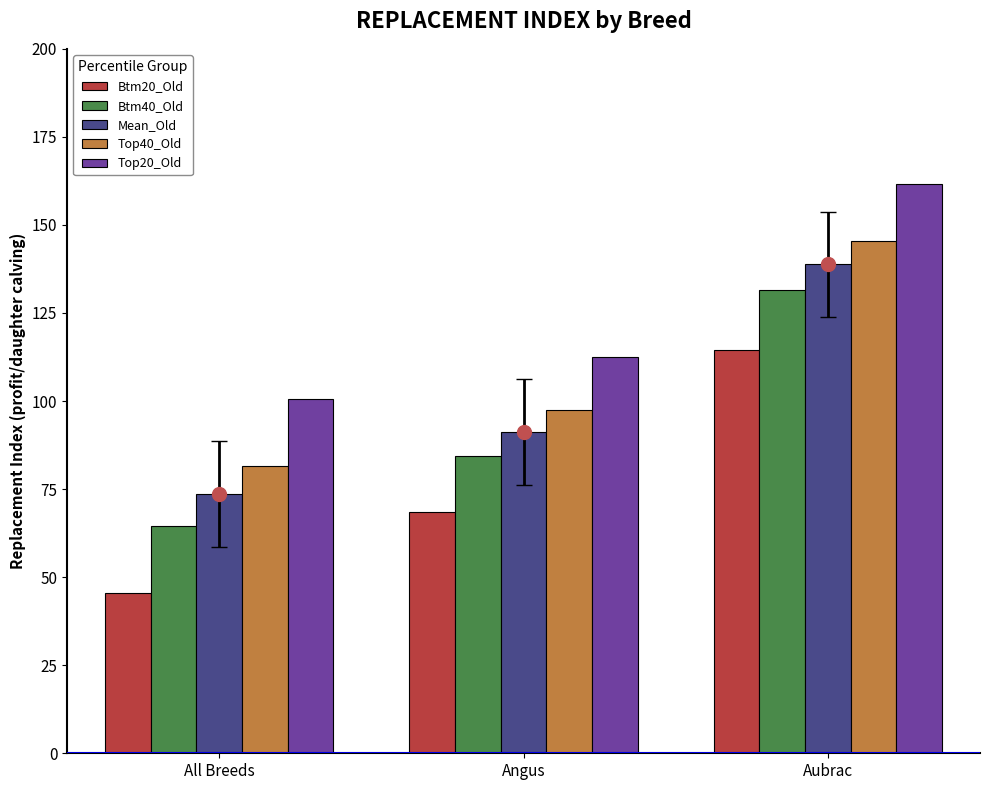

How many values in the Top20_Old series are below 112?

1